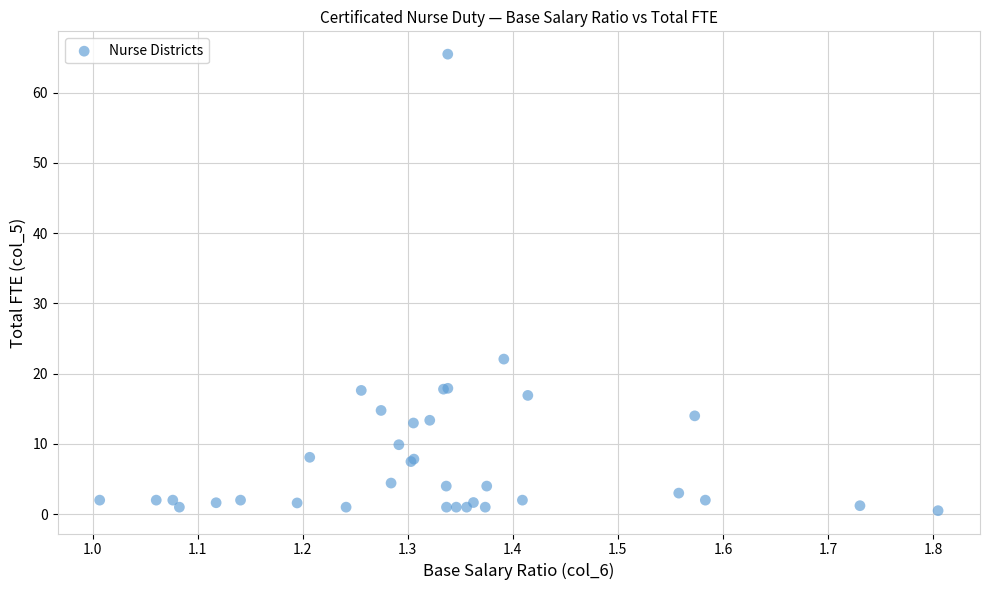

What Y value in the scatter plot is closest to 32?

22.1